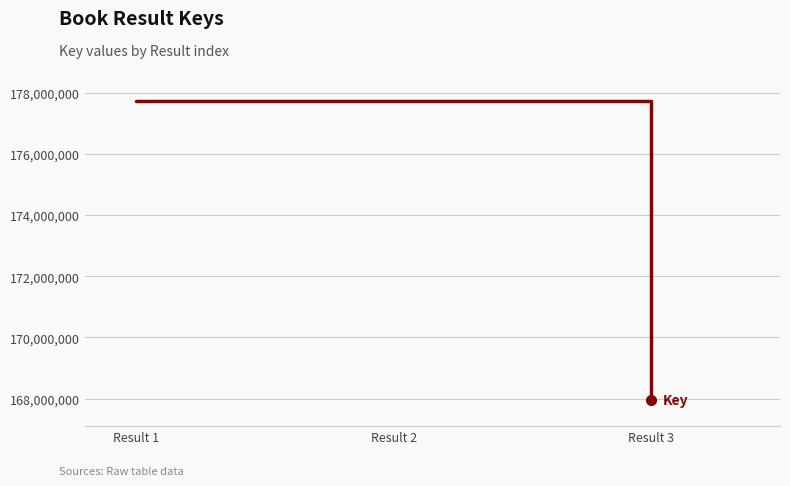

What is the change in value from Result 1 to Result 3?

-9777516